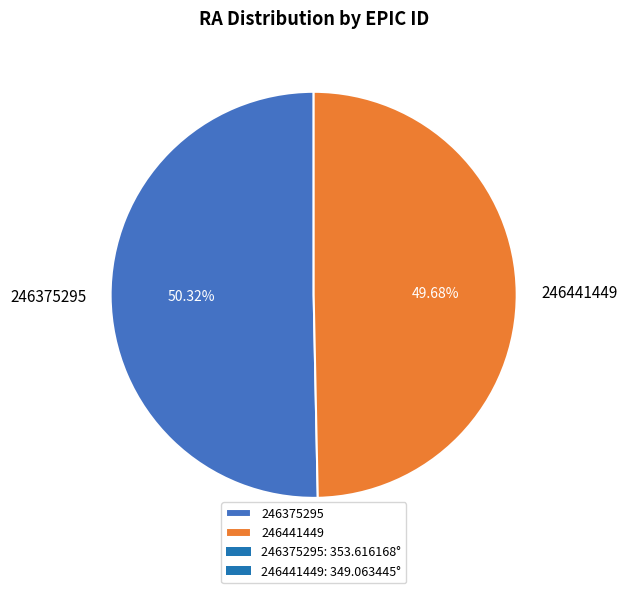

Rank the categories by value from highest to lowest.

246375295, 246441449